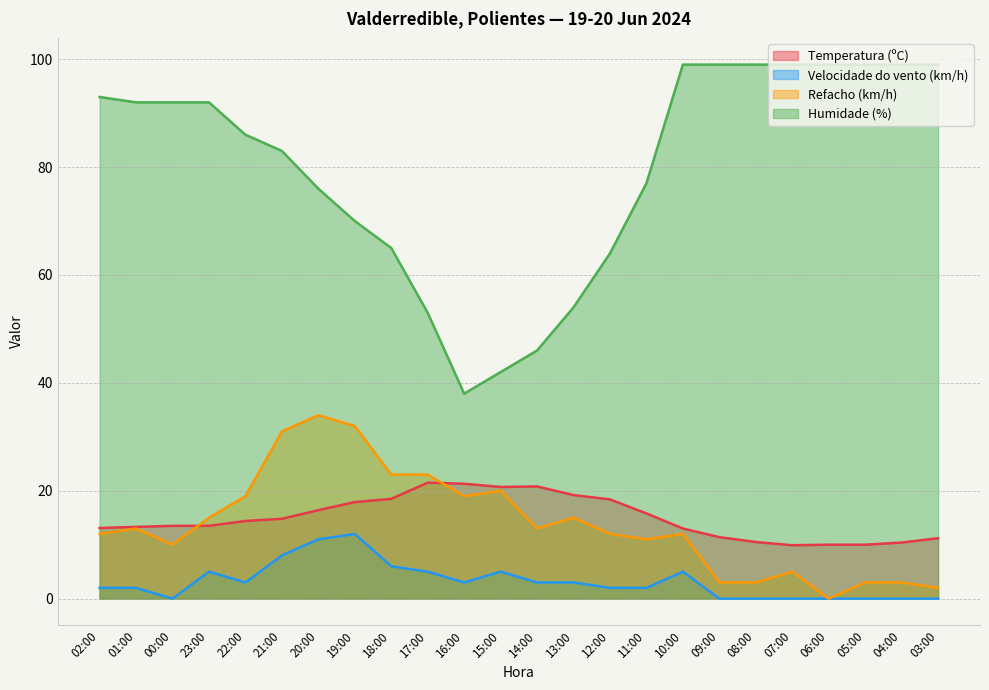

What is the difference between the Temperatura (ºC) values at 07:00 and 00:00?

3.6